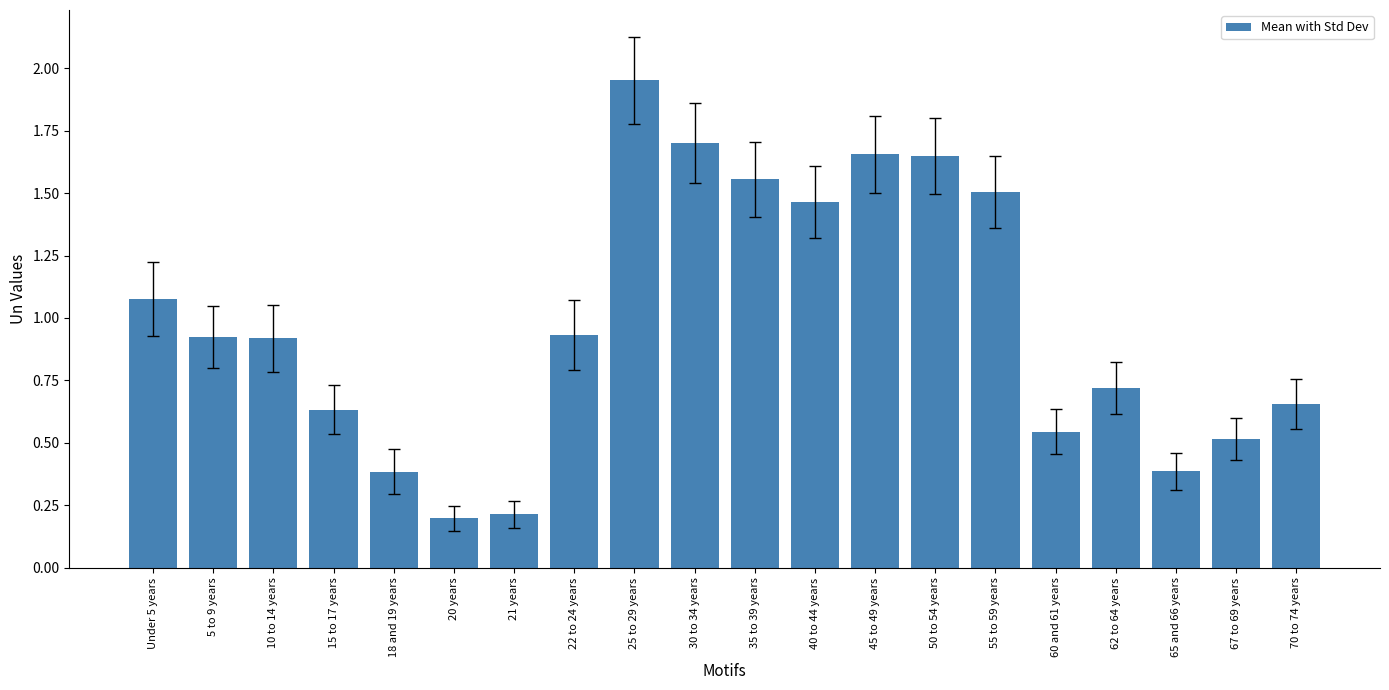

What is the change in value from 25 to 29 years to 45 to 49 years?

-0.3